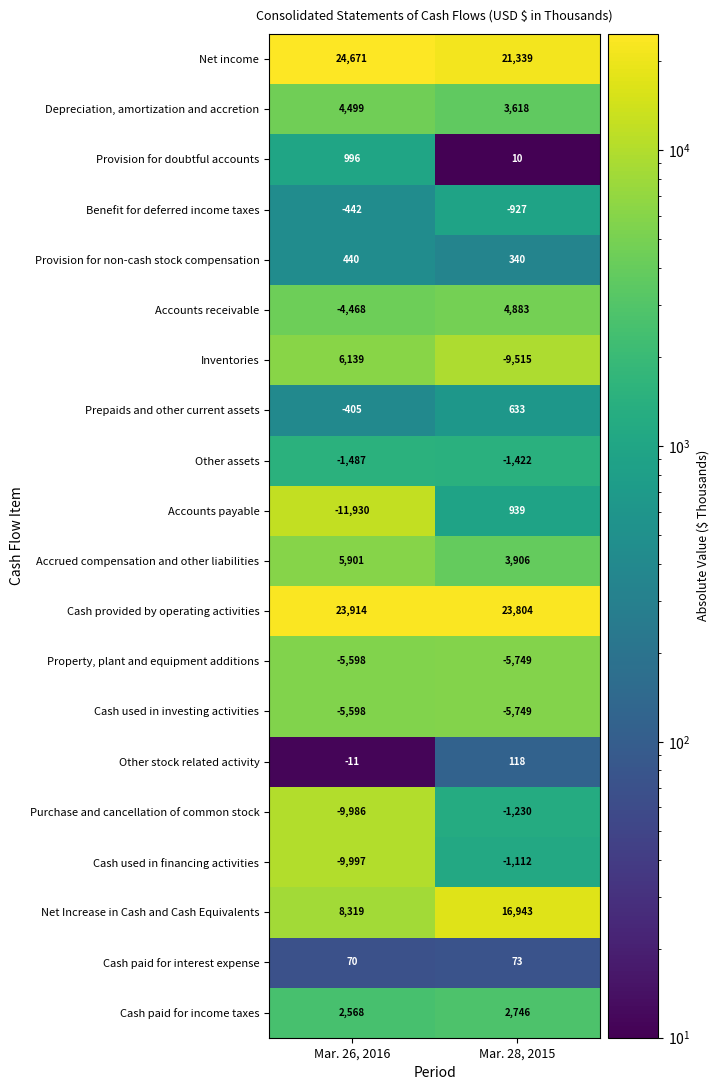

What is the highest value of the Inventories series?

6139